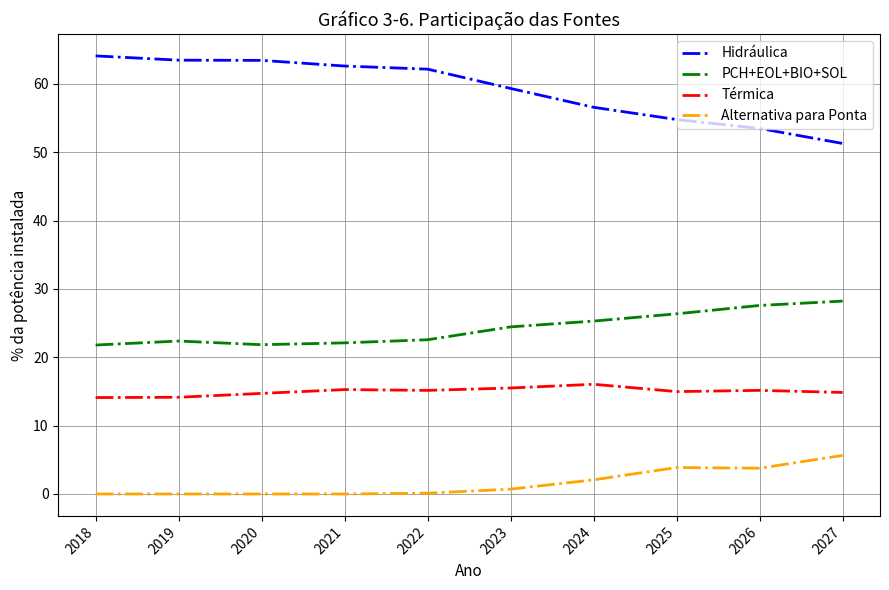

What are all the series names shown in the legend?

Hidráulica, PCH+EOL+BIO+SOL, Térmica, Alternativa para Ponta